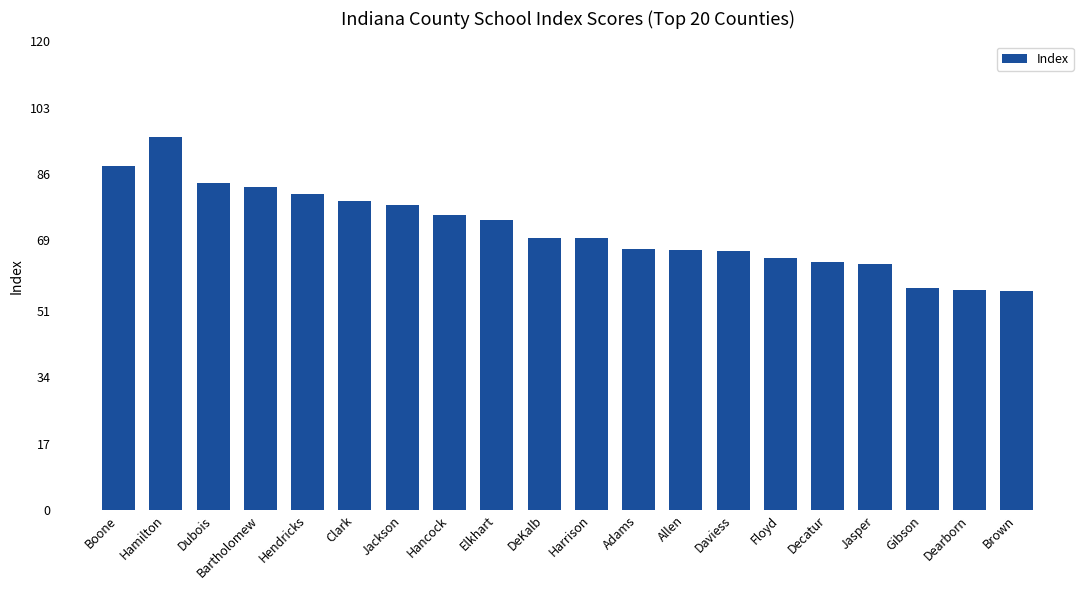

What is the difference between the values at Gibson and Jasper?

6.2